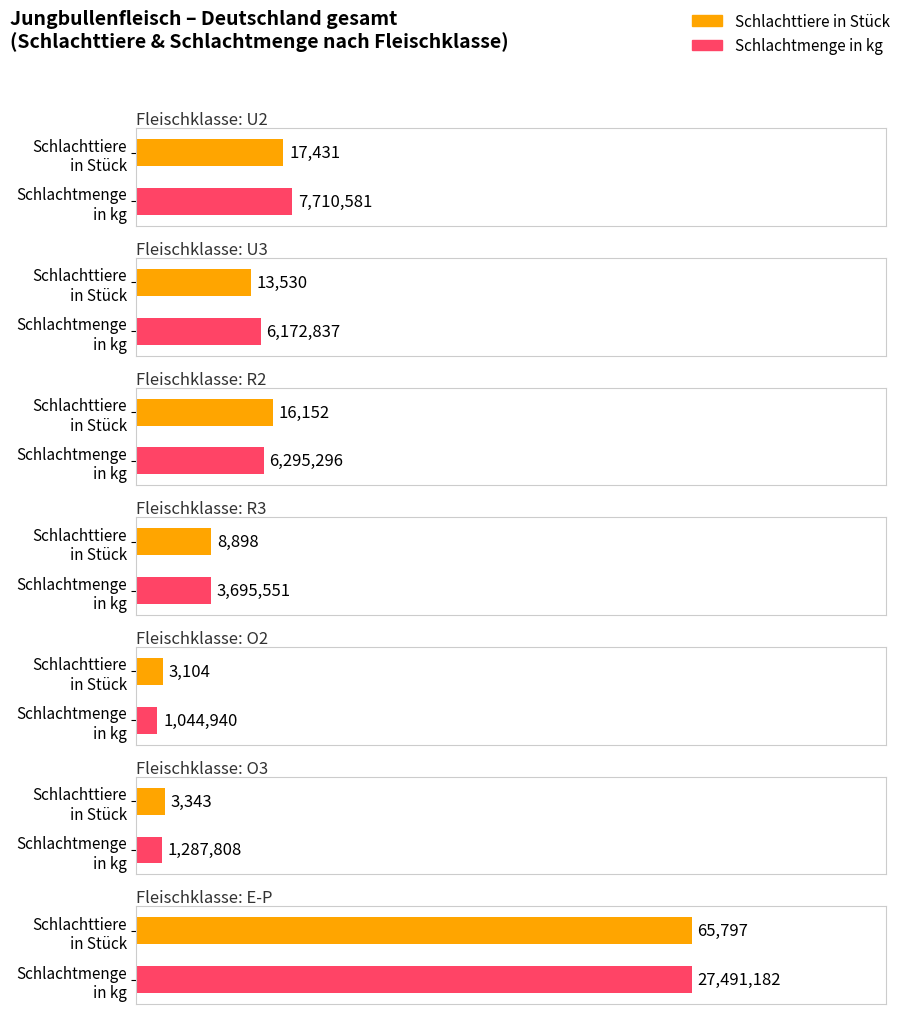

What is the average value of the Schlachttiere in Stück series?

18322